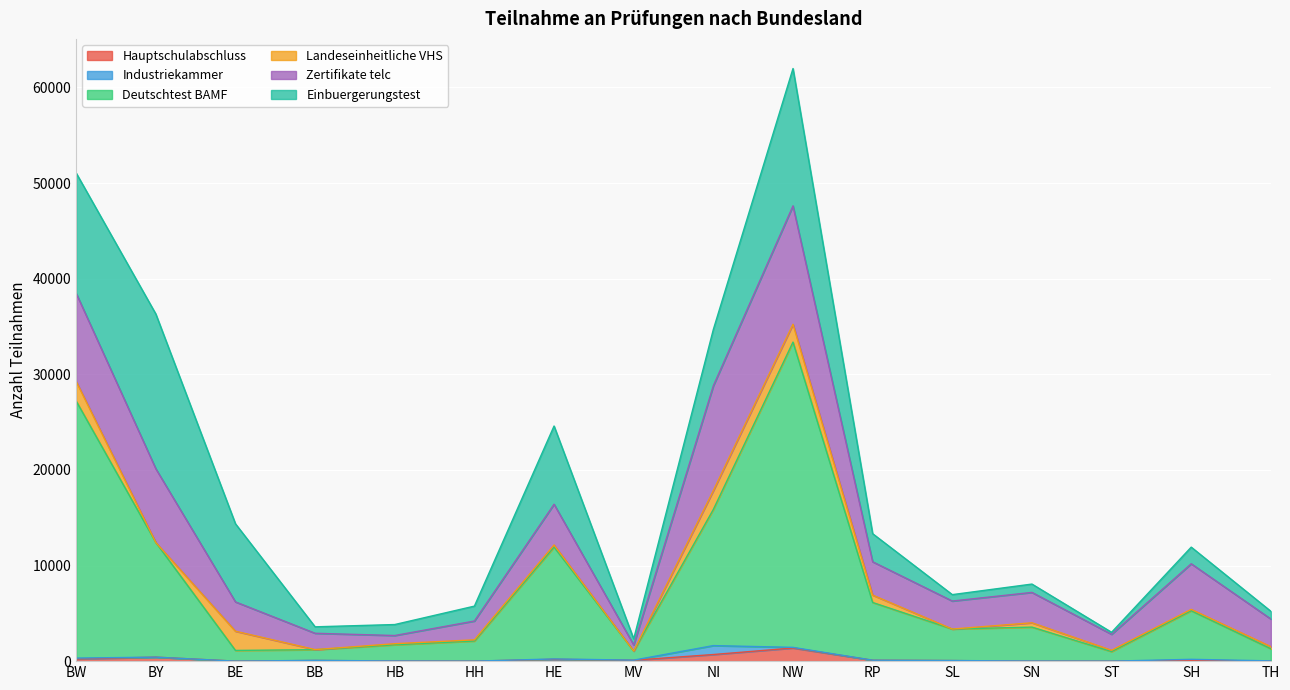

How many lines are shown in the chart?

6